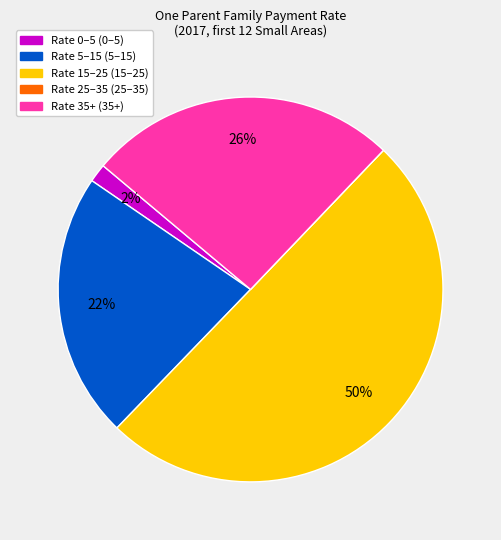

To the nearest percent, what is the difference between the largest and smallest slice percentages?

50%